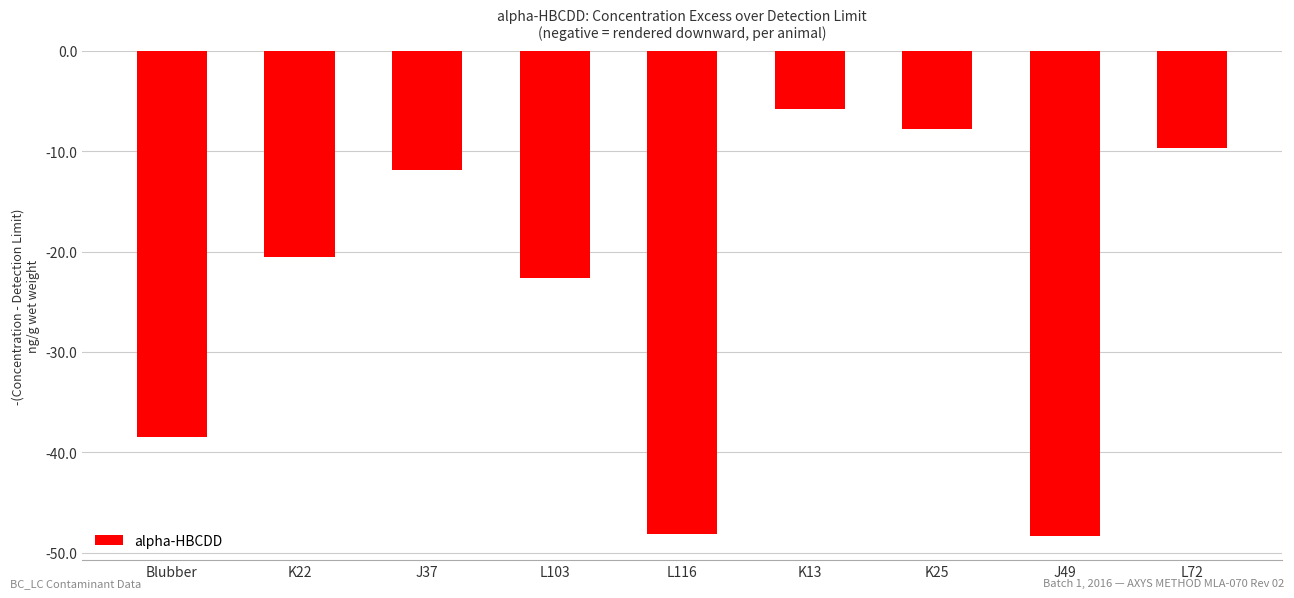

Reading left to right, what are all the values shown in this chart?

Blubber=-38.4	K22=-20.6	J37=-11.8	L103=-22.6	L116=-48.1	K13=-5.8	K25=-7.7	J49=-48.3	L72=-9.6